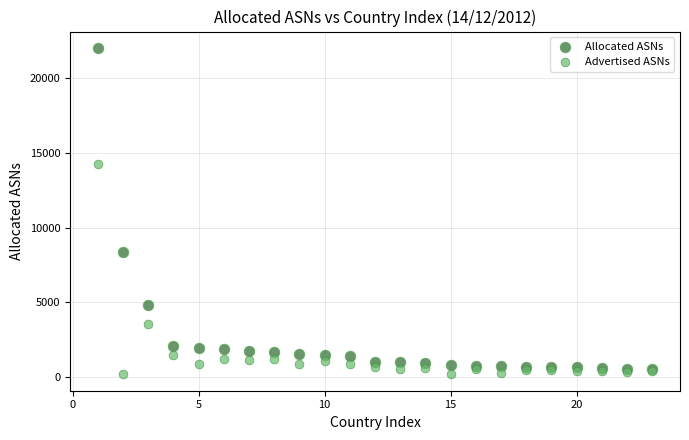

Which series has the largest Y range (max minus min)?

Allocated ASNs